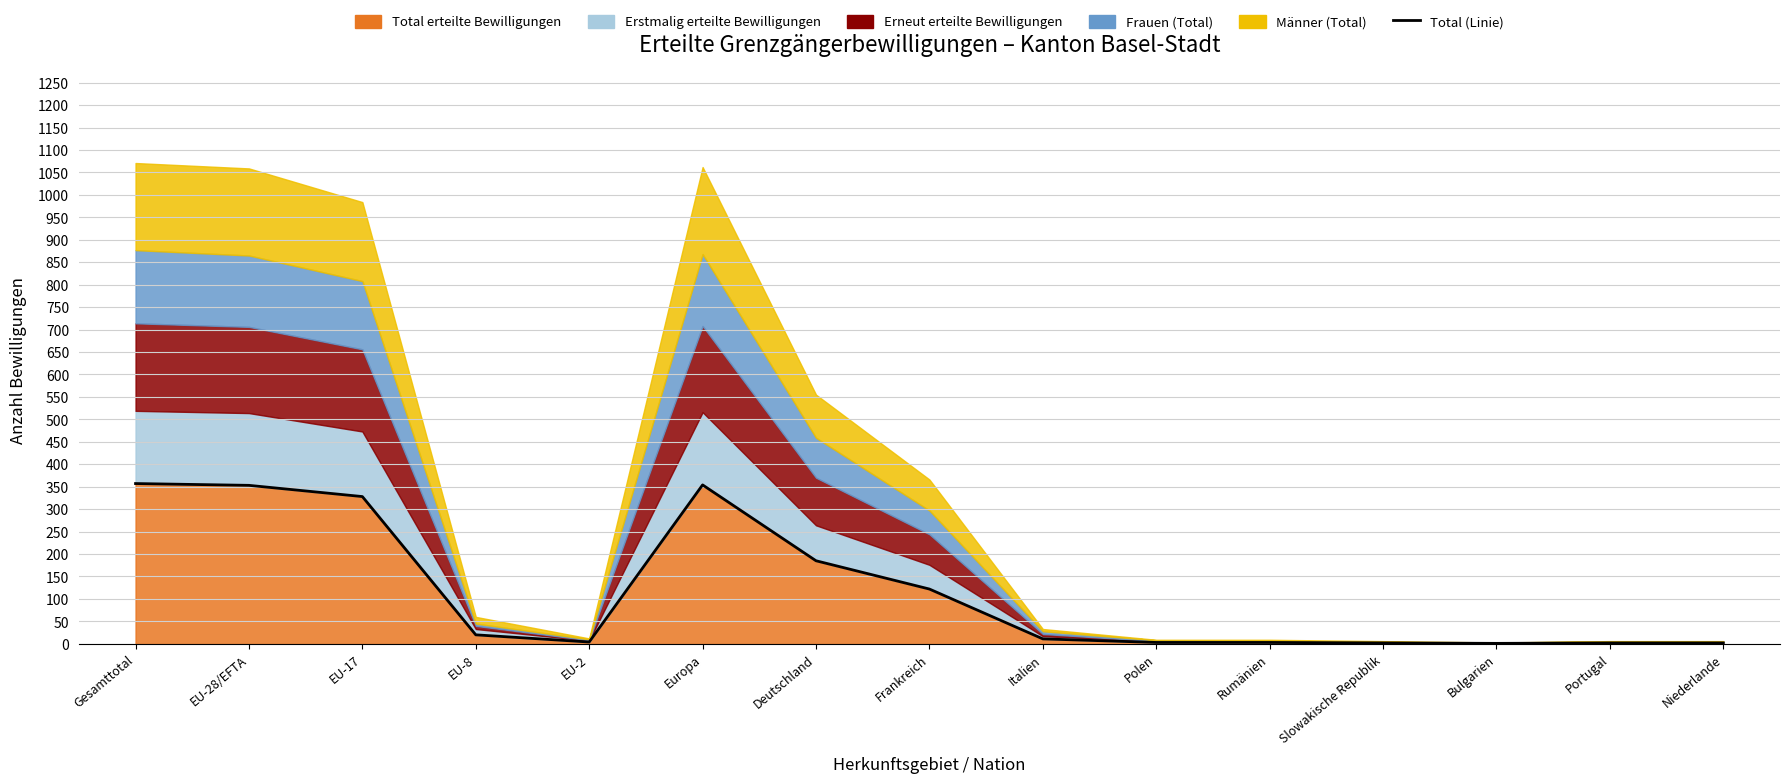

Where is the first local minimum?

EU-2